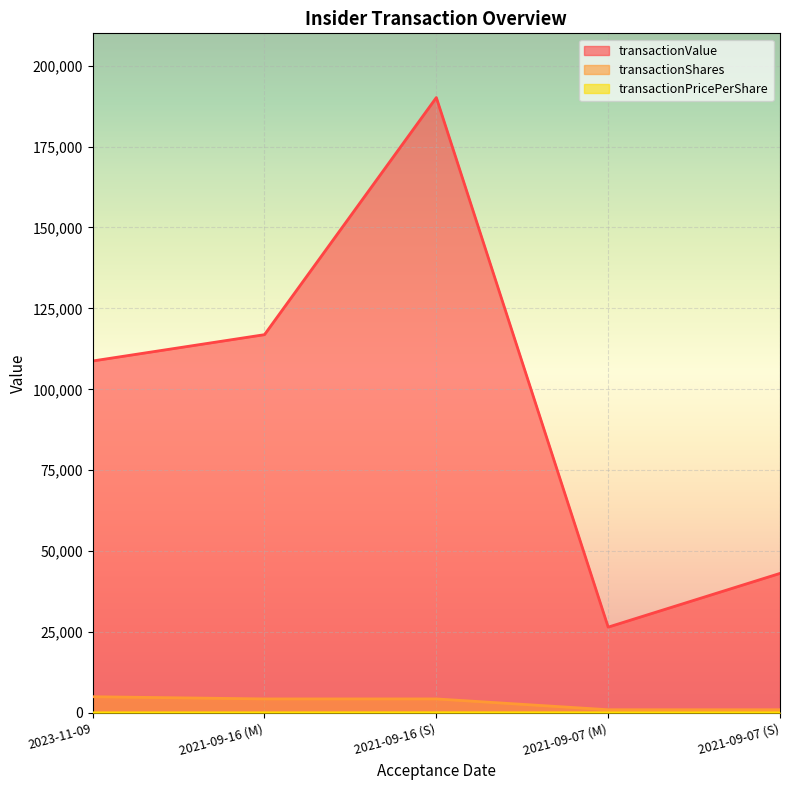

Count the number of data series in this chart.

3